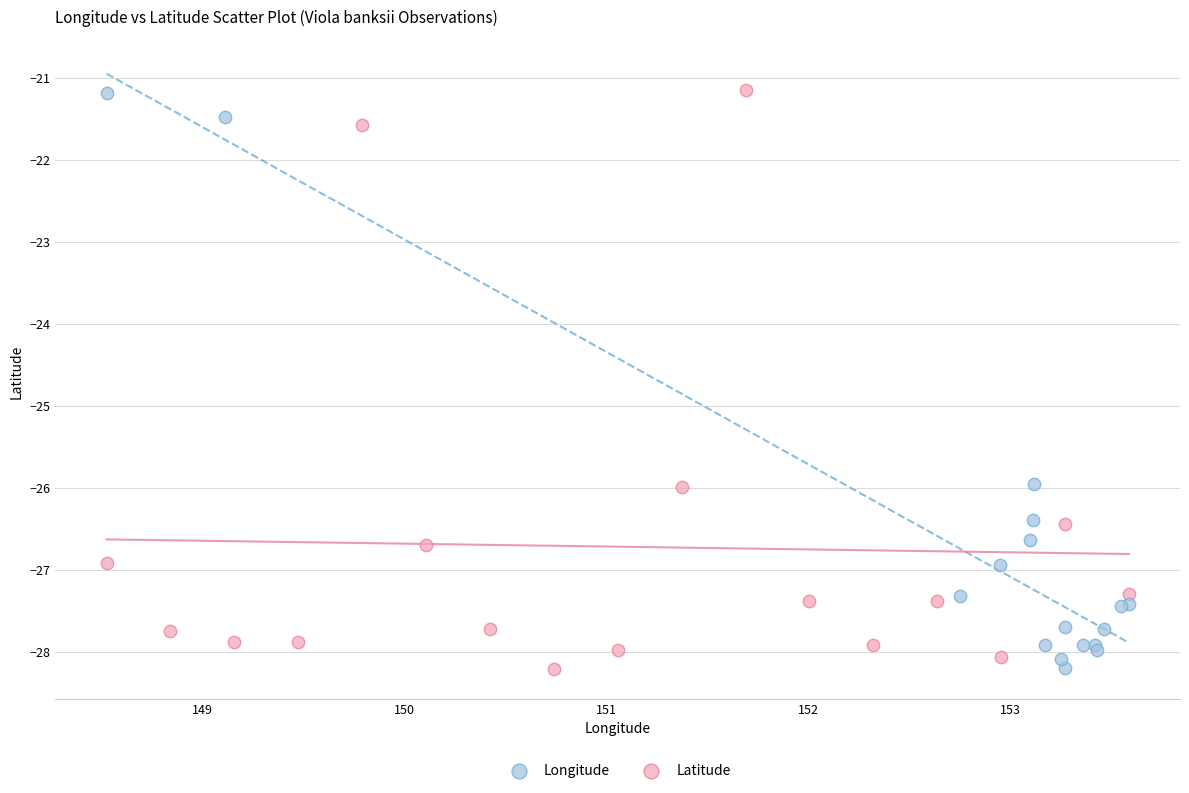

What are all the series names shown in the legend?

Longitude, Latitude